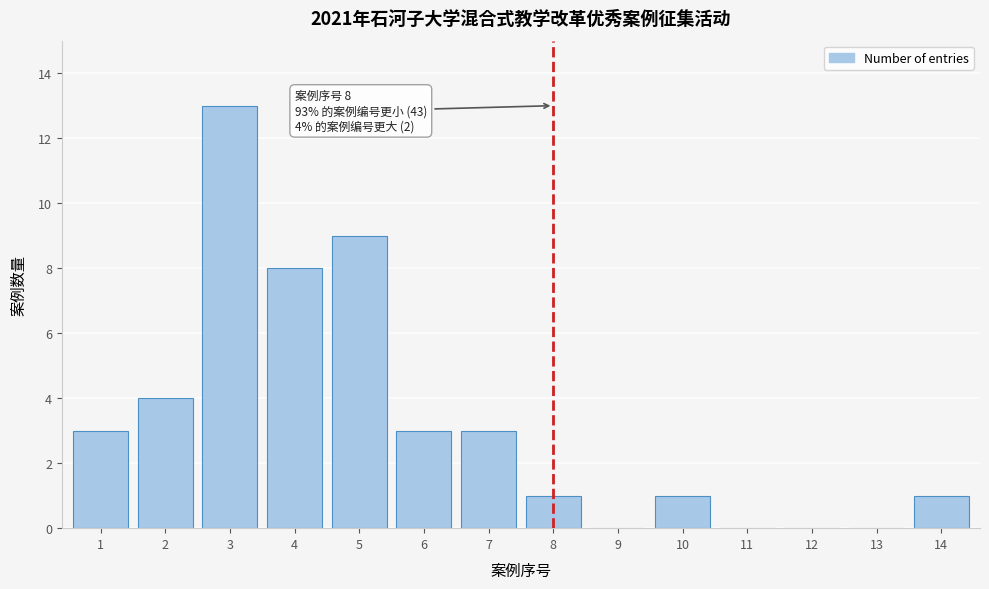

Reading left to right, what are all the values shown in this chart?

1=3	2=4	3=13	4=8	5=9	6=3	7=3	8=1	9=0	10=1	11=0	12=0	13=0	14=1